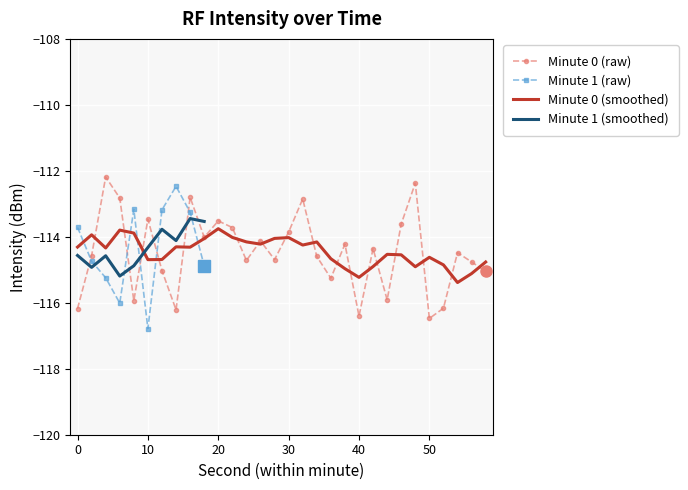

What is the minimum value for Minute 0 (raw)?

-116.5